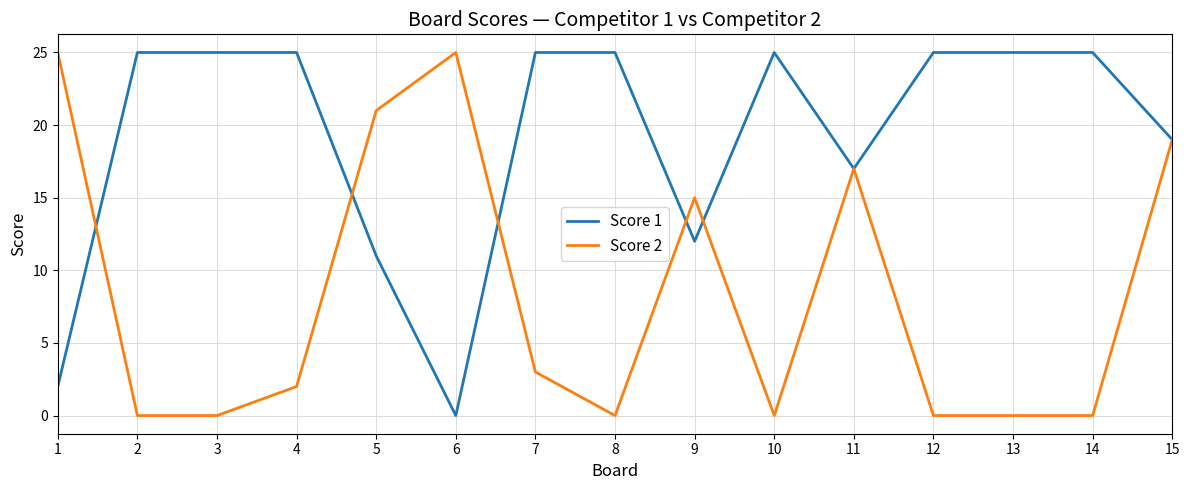

What are all the series names shown in the legend?

Score 1, Score 2